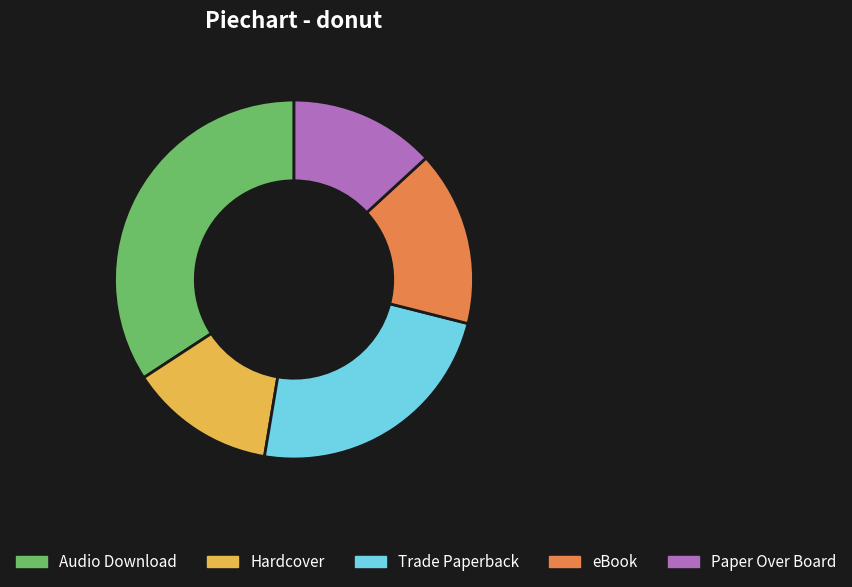

Do eBook and Paper Over Board together represent more than half of the pie?

No